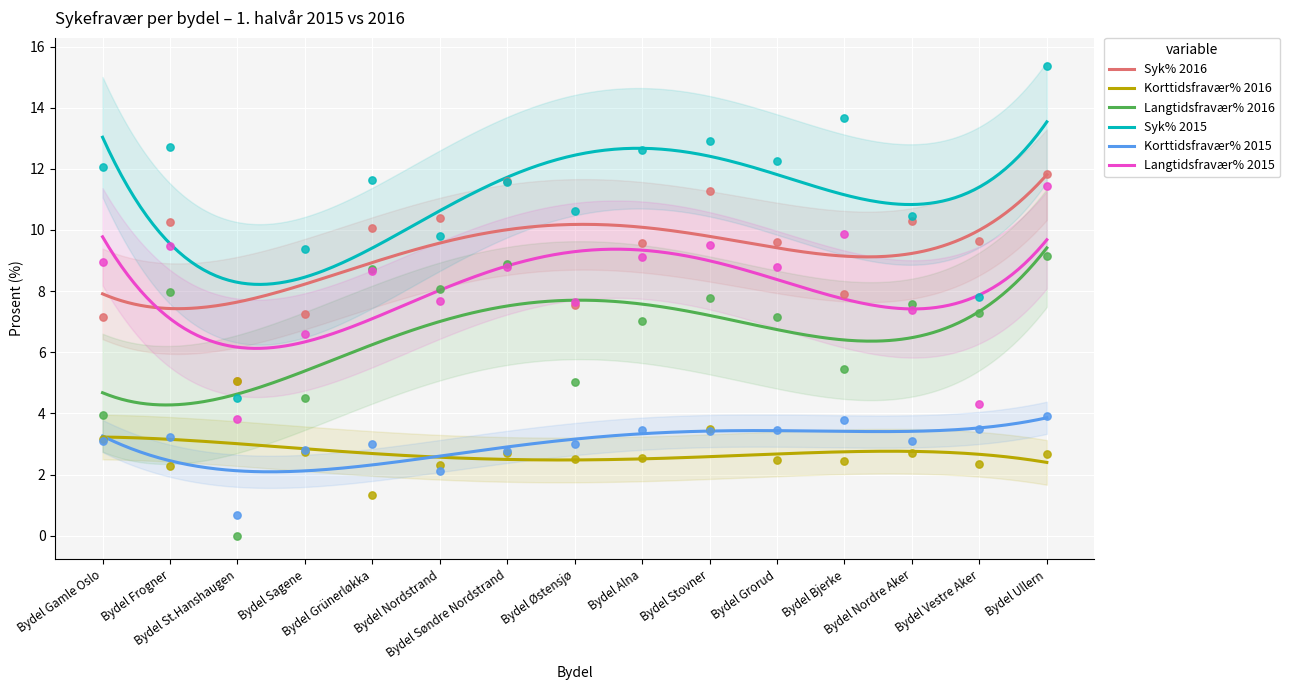

Which series reaches the maximum Y coordinate?

Syk% 2015